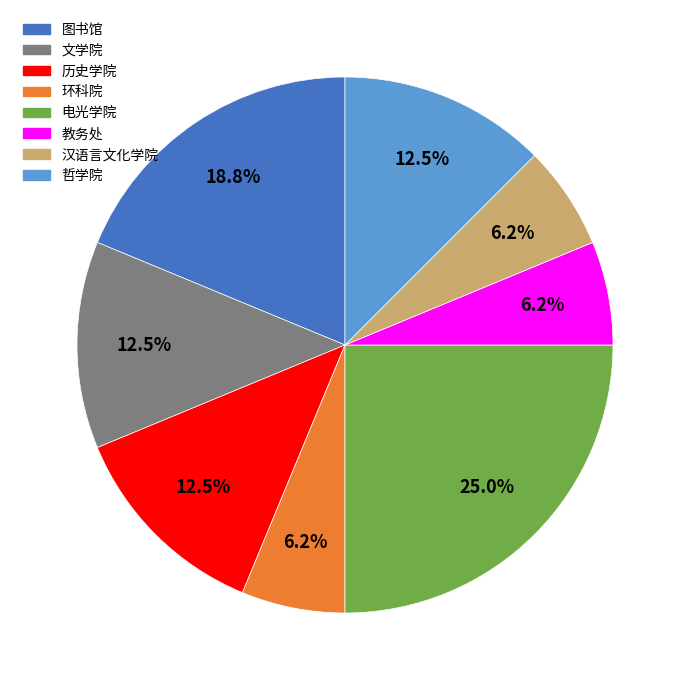

How much of the chart is everything except 文学院?

87.5%